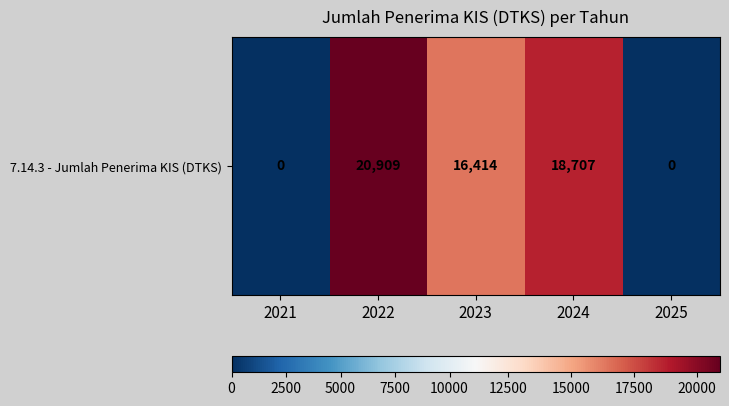

List the labels in order of value, largest first.

2022, 2024, 2023, 2021, 2025